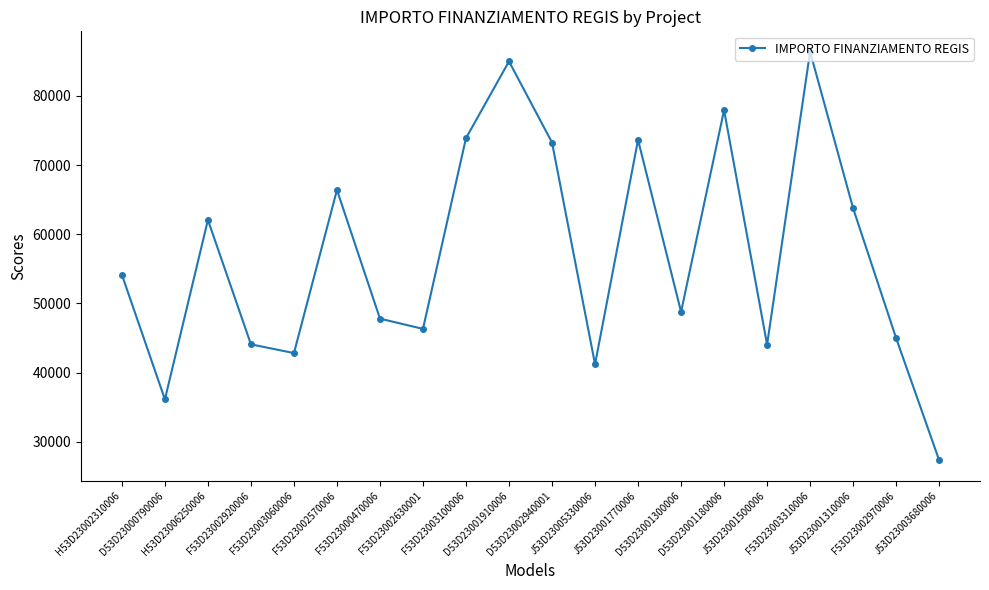

Which category has the lowest value across all series?

J53D23003680006